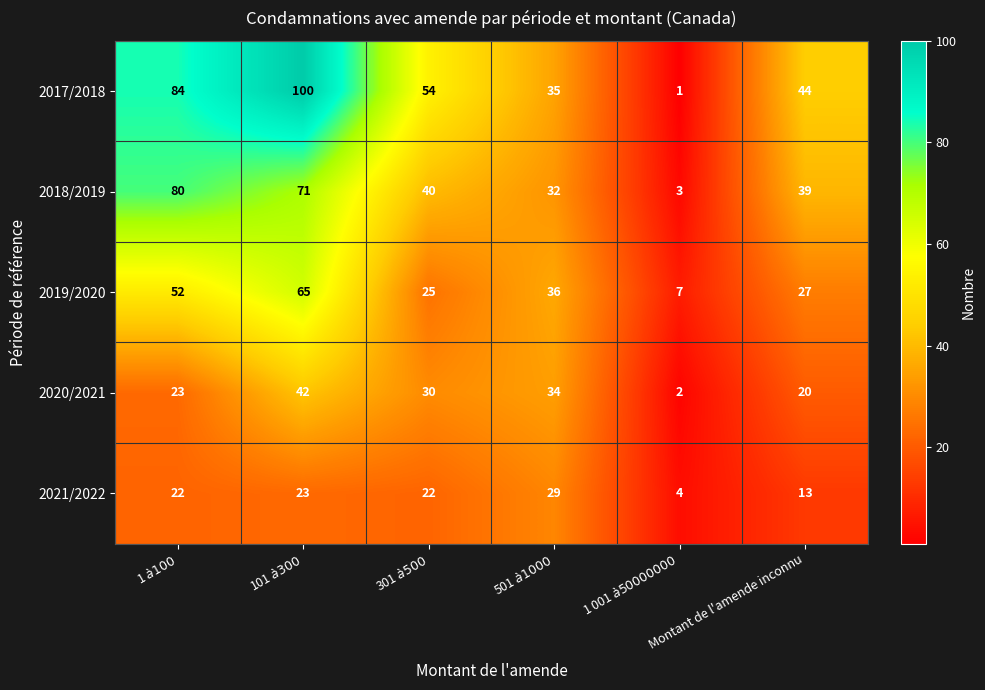

Which category has the lowest value across all series?

1 001 $ à 50 000 000 $